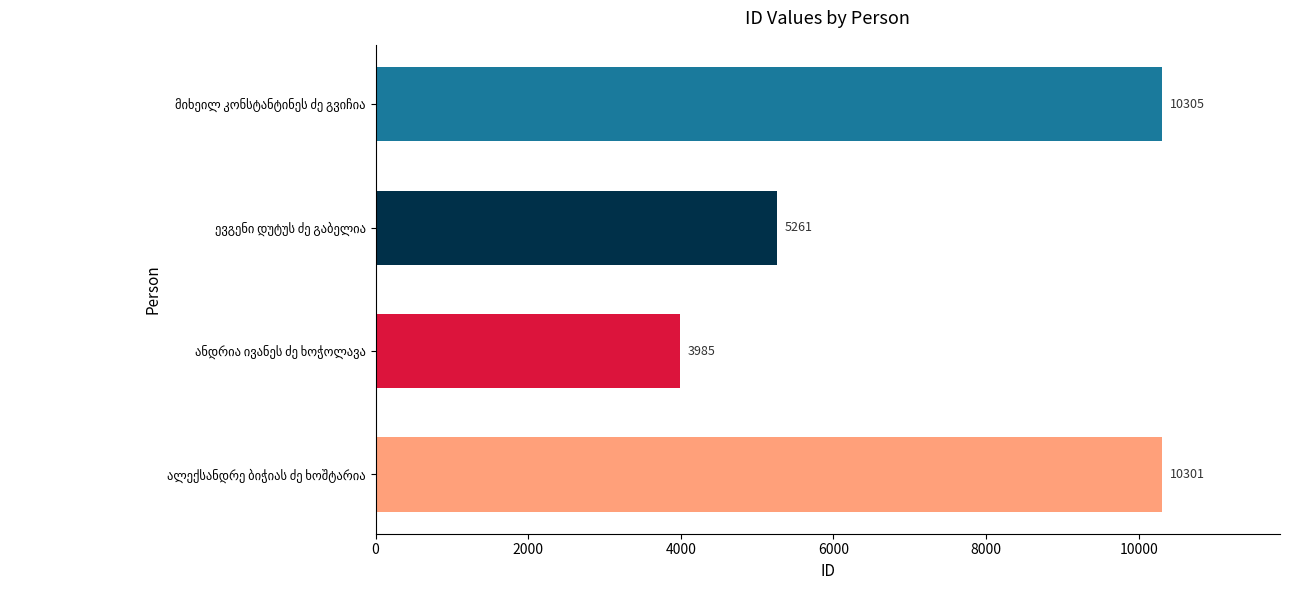

Reading bottom to top, what are all the values shown in this chart?

10301	3985	5261	10305